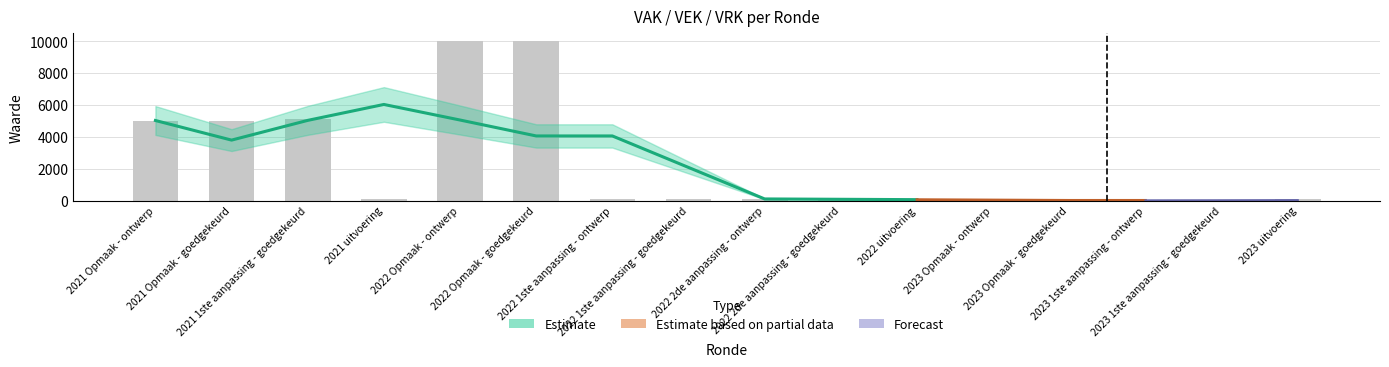

What is the change in value from 2022 Opmaak - goedgekeurd to 2022 uitvoering?

-9889